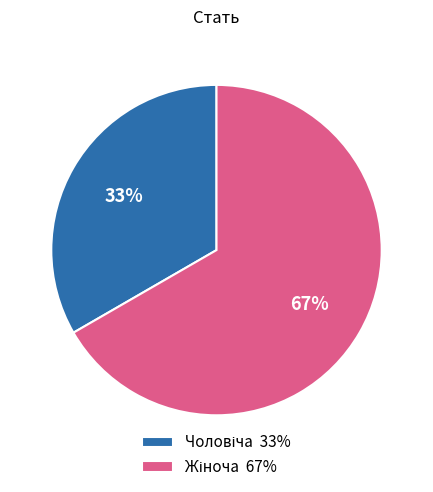

To the nearest percent, what is the average slice percentage?

50%